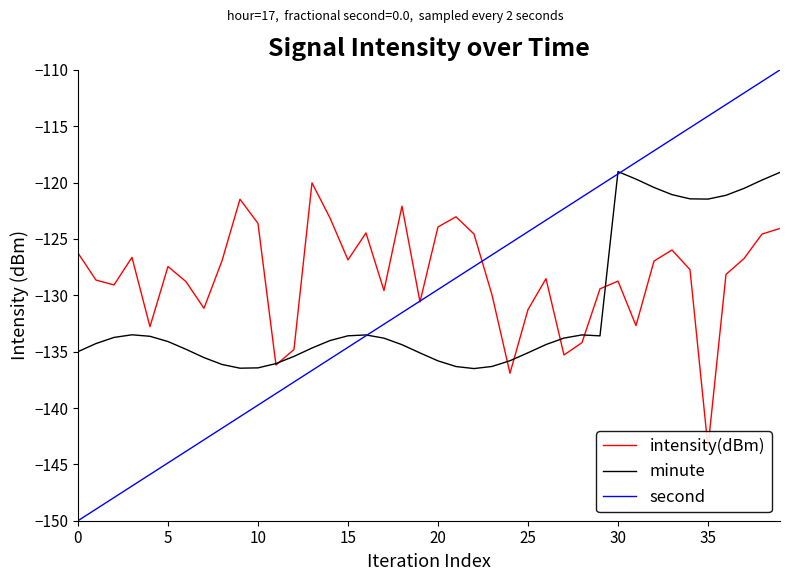

What is the total value across all series at 35?

-409.5